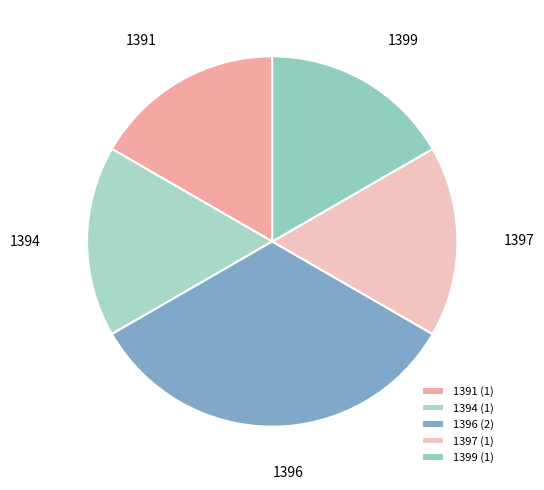

Do 1399 and 1394 together represent more than half of the pie?

No